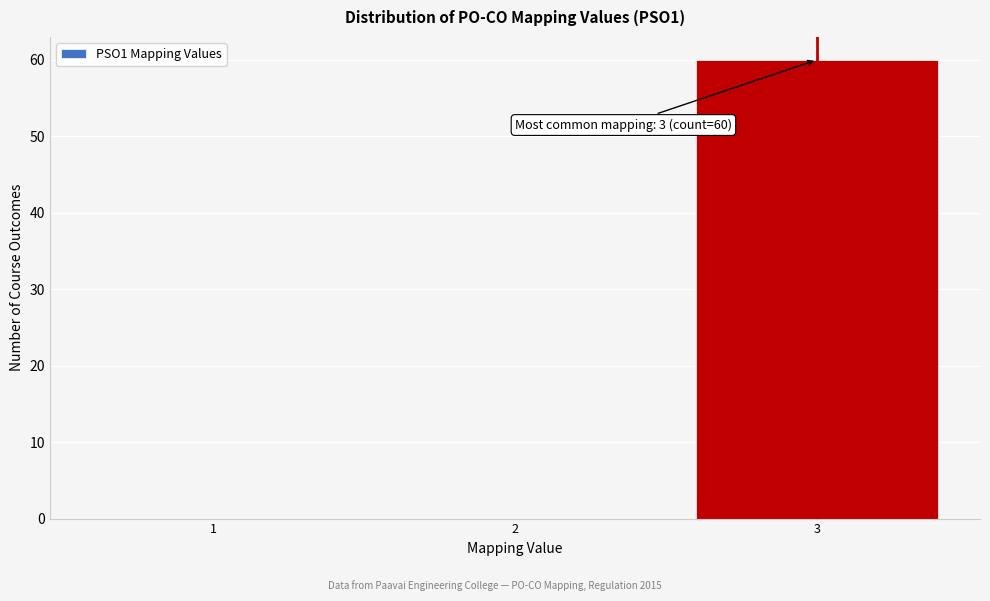

Reading left to right, what are all the values shown in this chart?

1=0	2=0	3=60